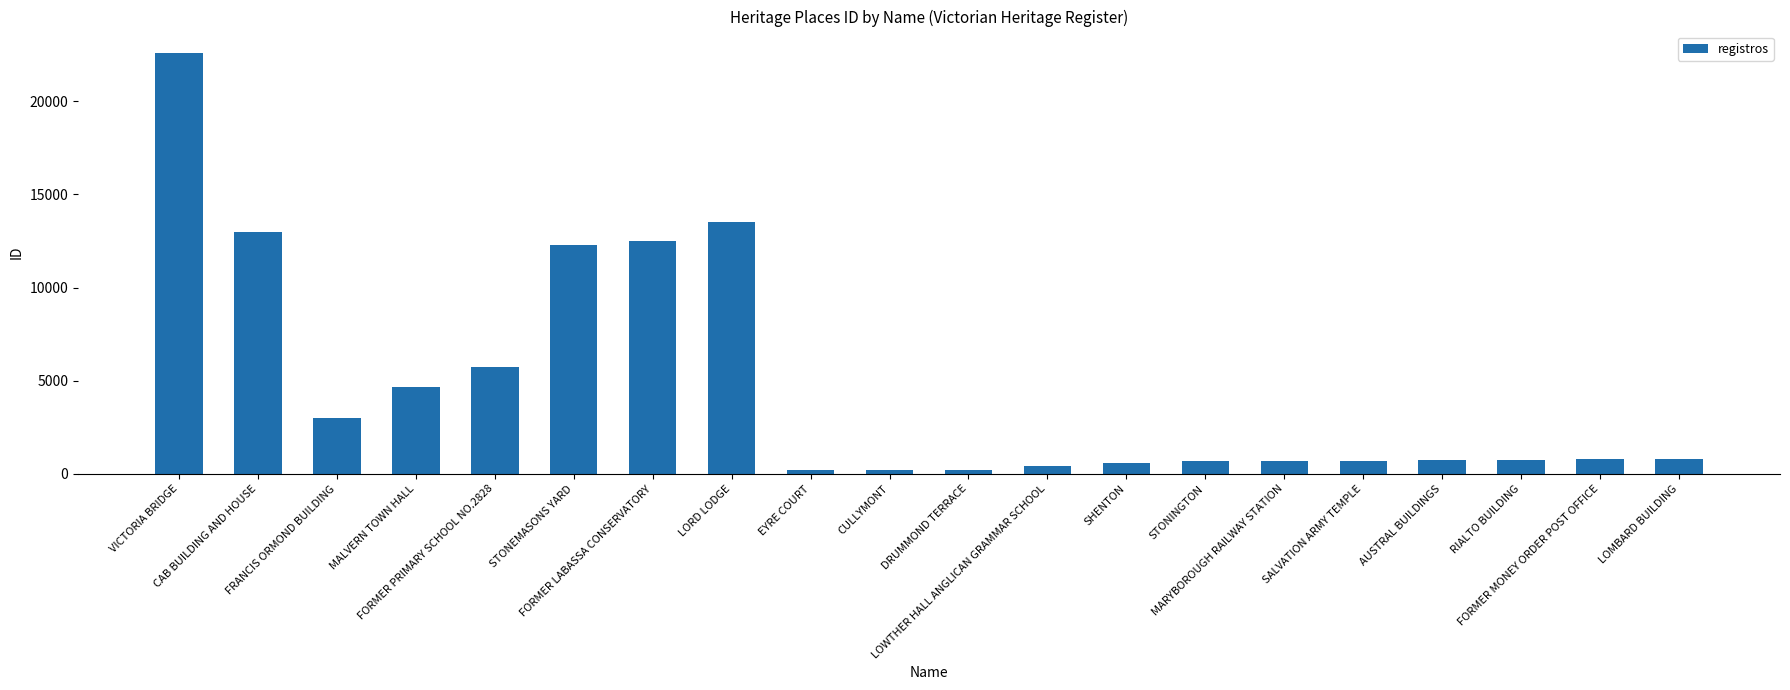

What is the difference between the maximum and minimum values?

22412